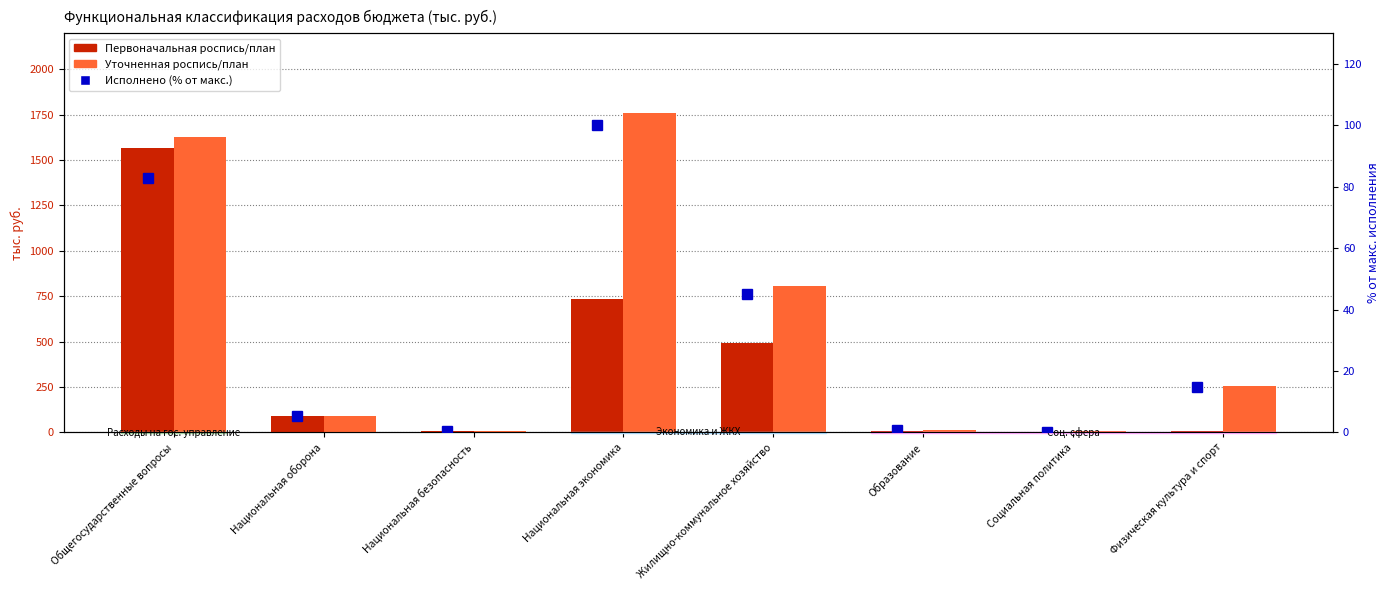

At which label does Исполнено (% от уточнённого) reach its minimum?

Социальная политика